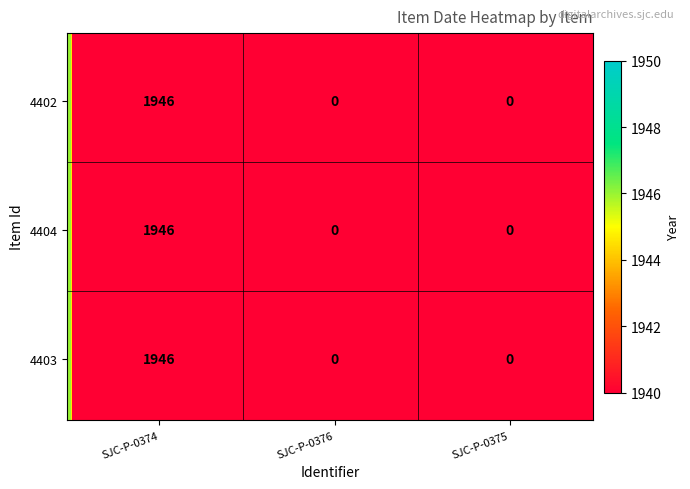

List the series in order of their peak value, lowest first.

4402, 4404, 4403